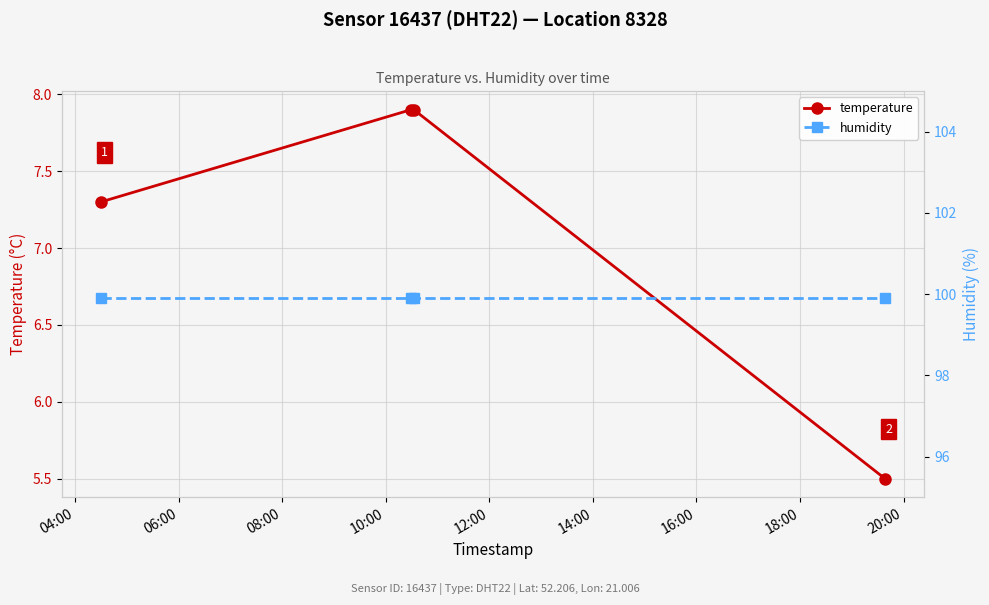

What is the minimum value for temperature?

5.5